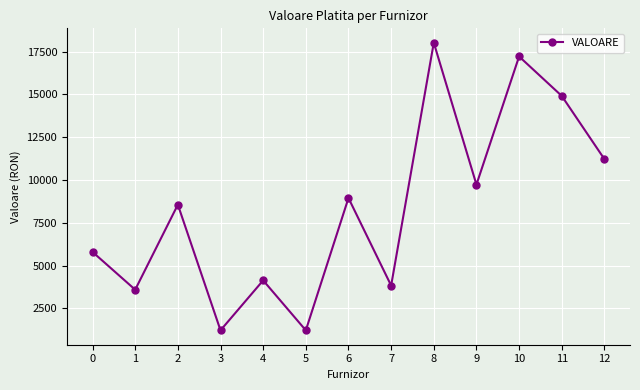

At which category does the data reach its first local peak?

2